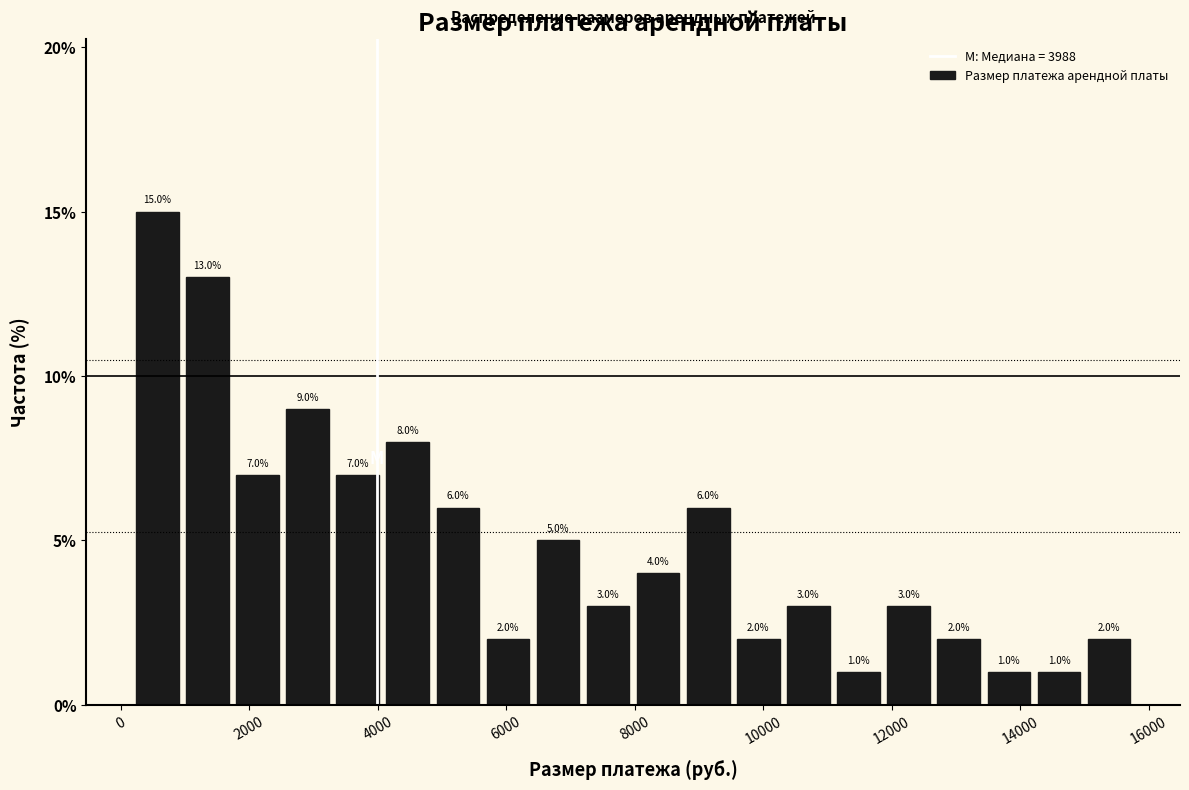

Around what value on the x-axis is the tallest bar? Give the approximate position of its centre, as read against the axis.

600